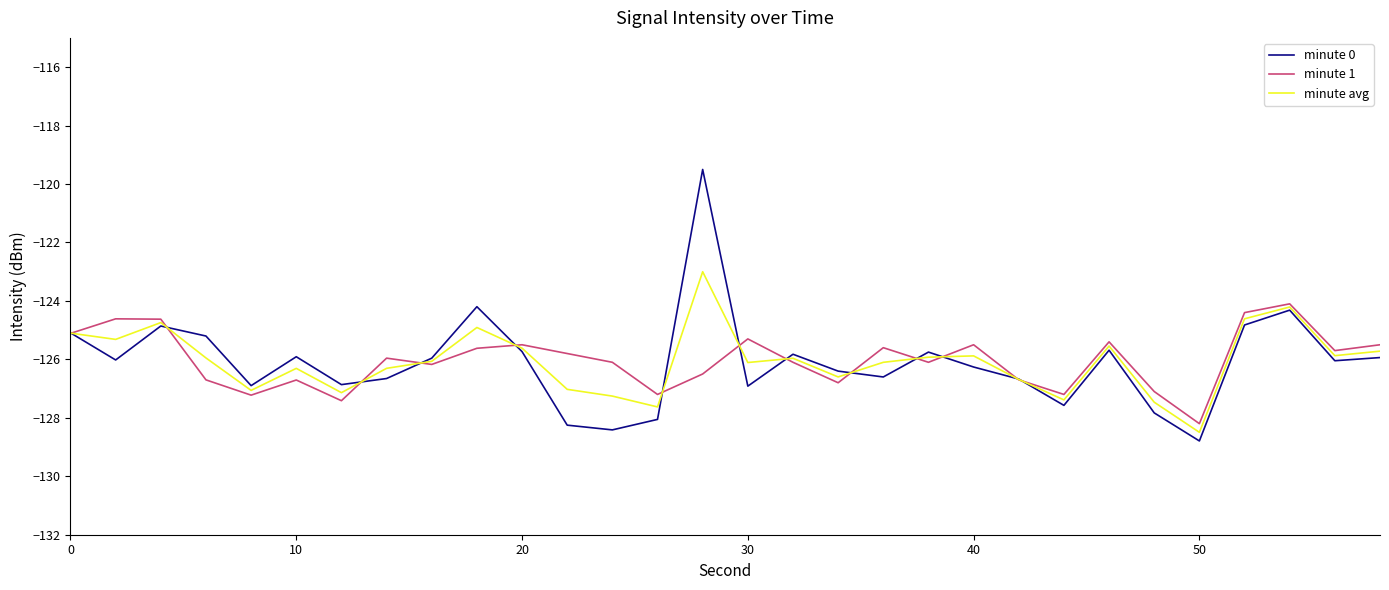

List the series in order of their peak value, highest first.

minute 0, minute avg, minute 1